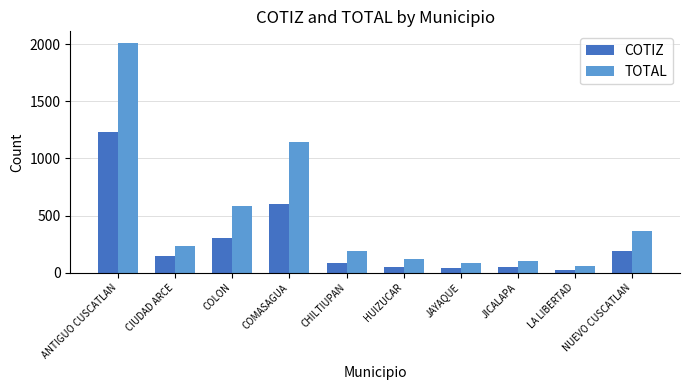

How many values in the COTIZ series are below 145?

5